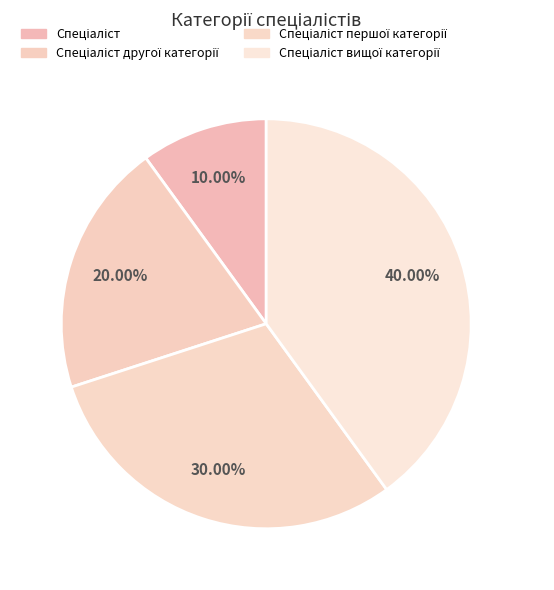

To the nearest percent, what is the average slice percentage?

25%